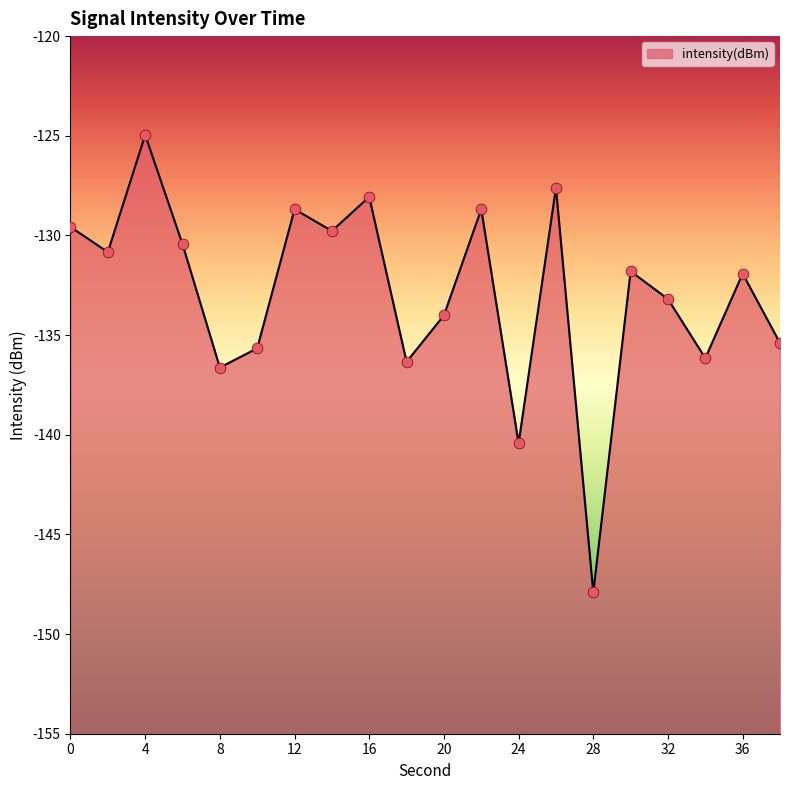

What is the change in value from 16 to 28?

-19.8